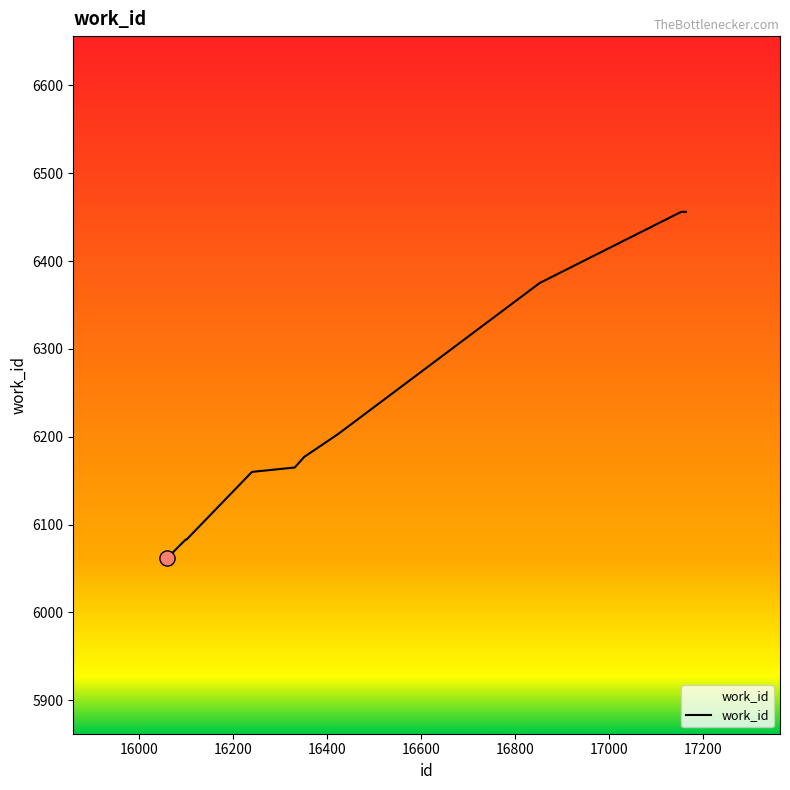

What is the minimum value shown in the chart?

6062